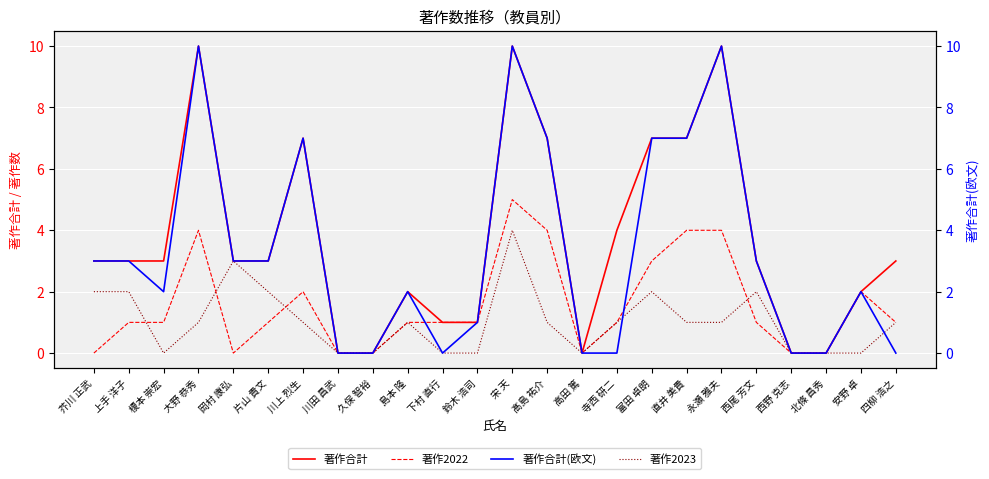

At which category is the sum across all series the highest?

宋 天